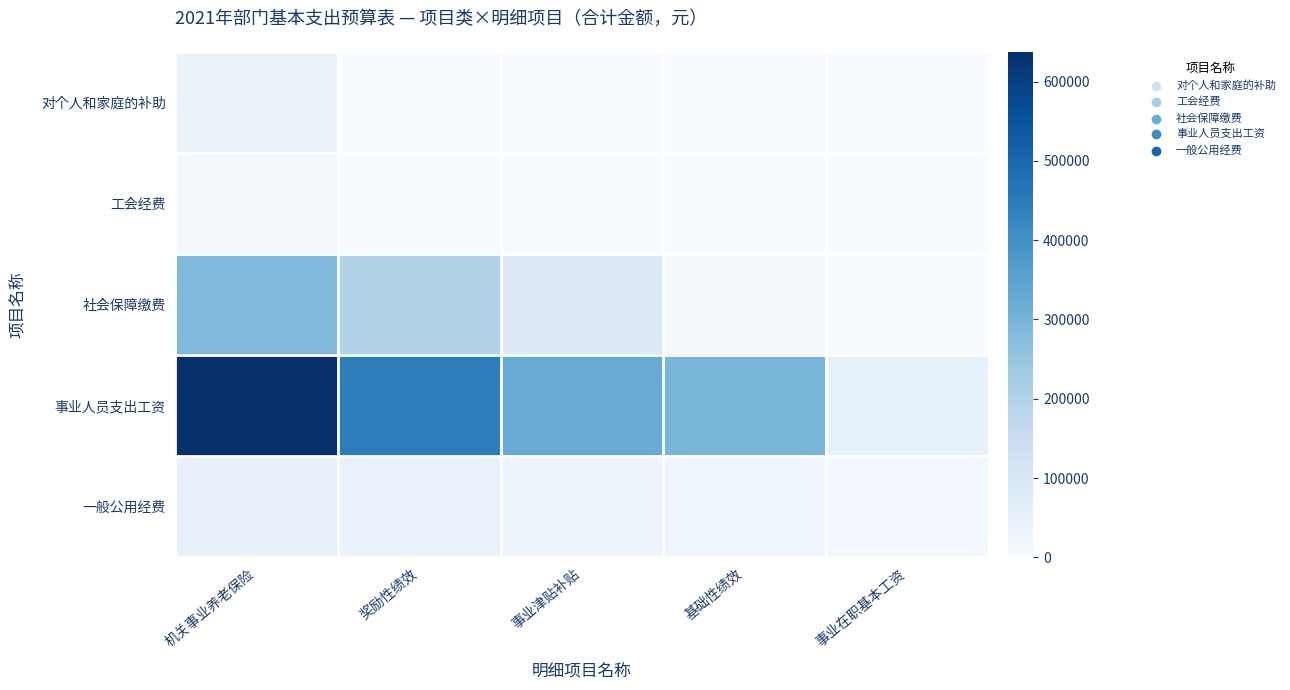

Which has a higher value, 基础性绩效 or 机关事业养老保险?

机关事业养老保险